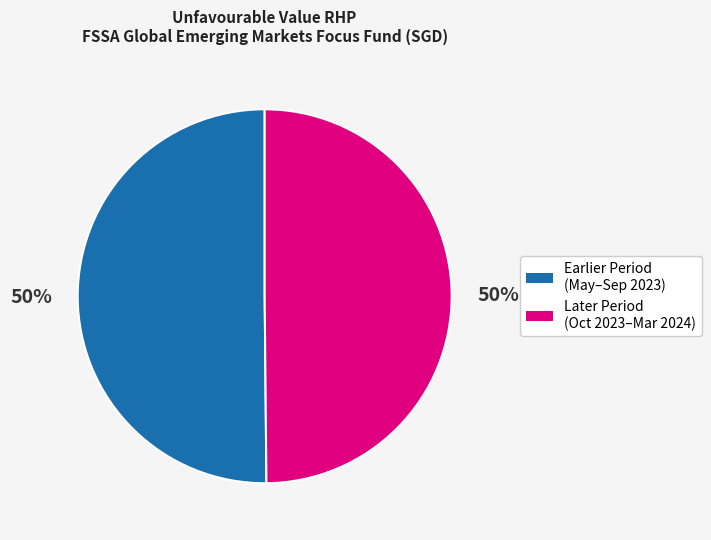

To the nearest percent, what is the average slice percentage?

50%